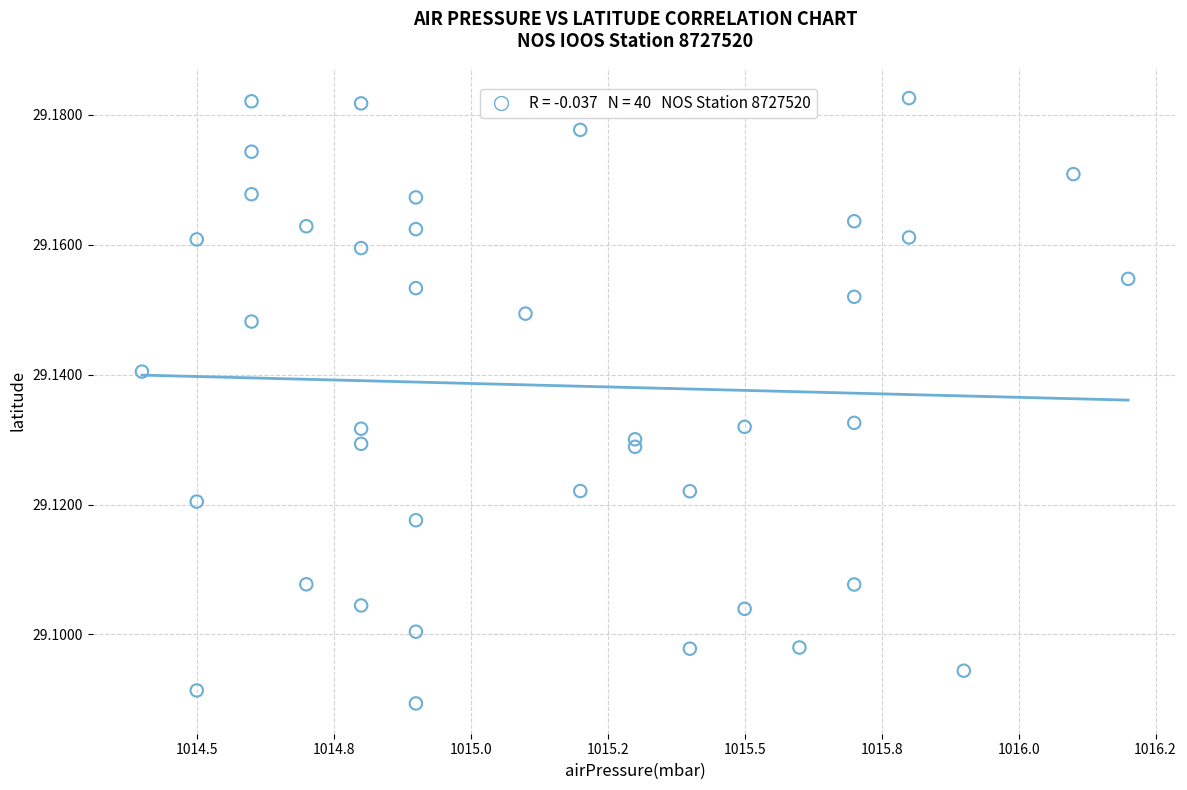

What is the range of X values (max minus min)?

1.8